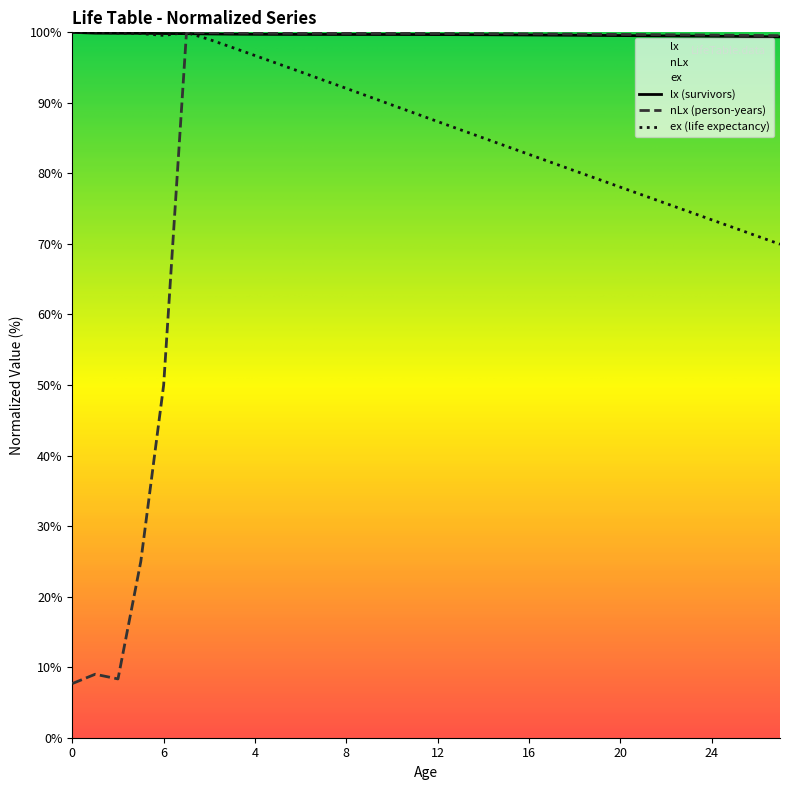

Reading left to right, extract all data points from this chart.

lx: 100.0	99.9	99.9	99.9	99.8	99.8	99.8	99.7	99.7	99.7	99.7	99.7	99.7	99.7	99.7	99.7	99.7	99.7	99.7	99.6	99.6	99.6	99.6	99.6	99.5	99.5	99.5	99.5	99.4	99.4	99.4	99.4
nLx: 7.7	9.0	8.3	25.0	50.0	100.0	99.9	99.9	99.9	99.9	99.9	99.9	99.8	99.8	99.8	99.8	99.8	99.8	99.8	99.8	99.8	99.8	99.7	99.7	99.7	99.7	99.7	99.6	99.6	99.6	99.6	99.5
ex: 100.0	100.0	99.9	99.8	99.6	100.0	99.0	97.9	96.7	95.6	94.4	93.2	92.1	90.9	89.7	88.5	87.4	86.2	85.0	83.9	82.7	81.5	80.4	79.2	78.1	76.9	75.7	74.6	73.4	72.3	71.1	70.0